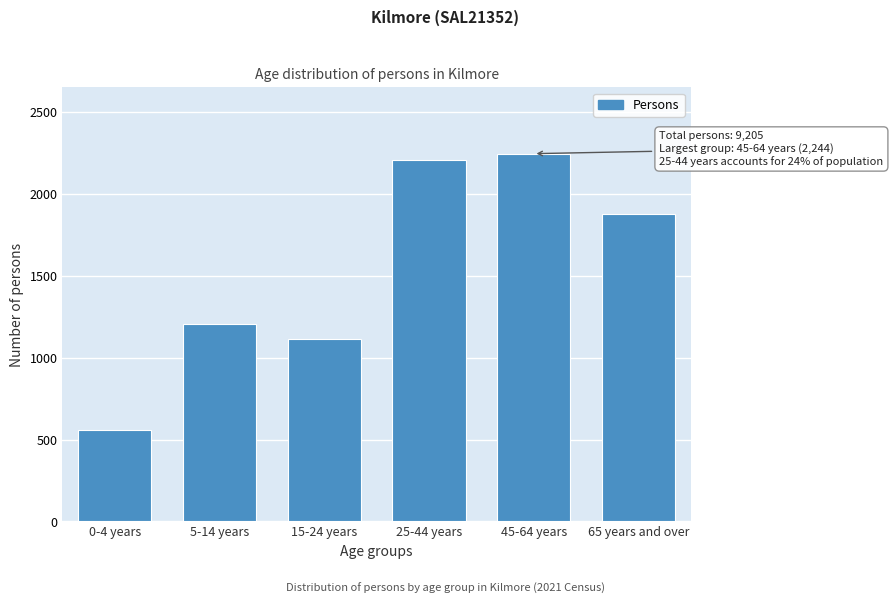

Reading right to left, what are all the values shown in this chart?

65 years and over=1878	45-64 years=2244	25-44 years=2206	15-24 years=1112	5-14 years=1204	0-4 years=561